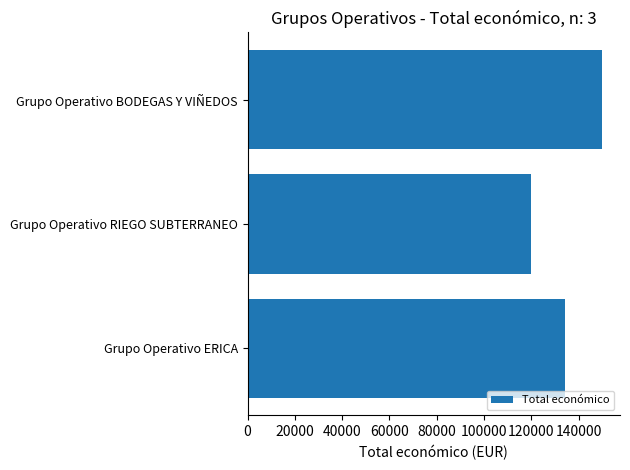

Rank the categories by value from lowest to highest.

Grupo Operativo RIEGO SUBTERRANEO, Grupo Operativo ERICA, Grupo Operativo BODEGAS Y VIÑEDOS